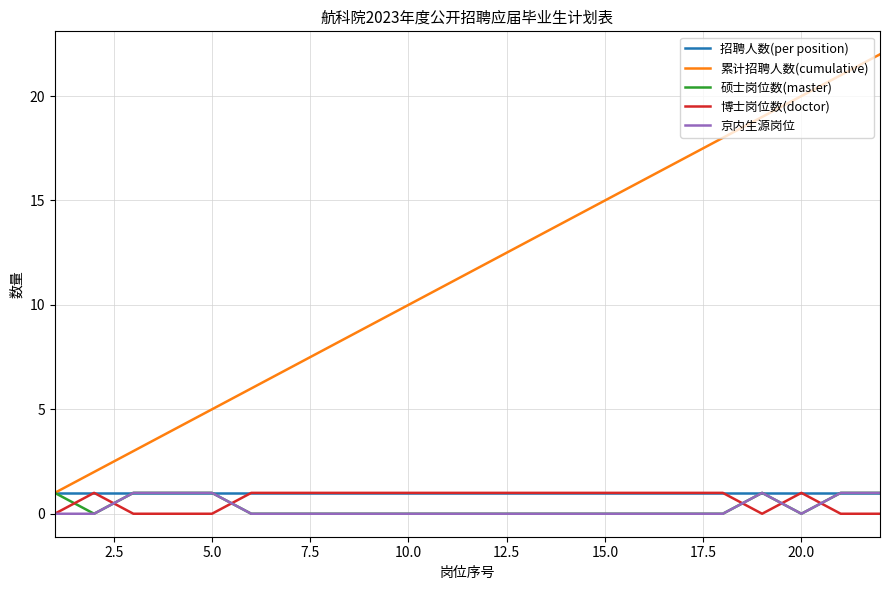

Which series ends up on top after the final intersection of 博士岗位数(doctor) and 硕士岗位数(master)?

硕士岗位数(master)